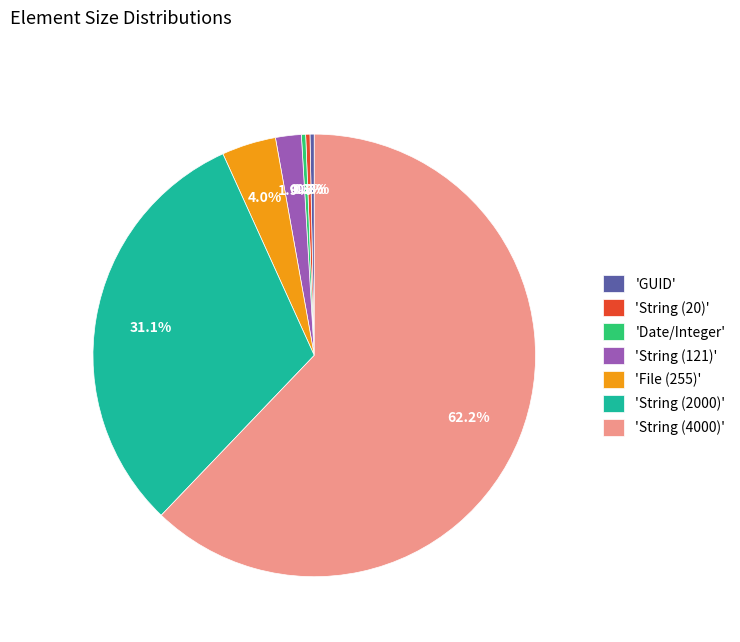

Count the number of slices in the pie.

7